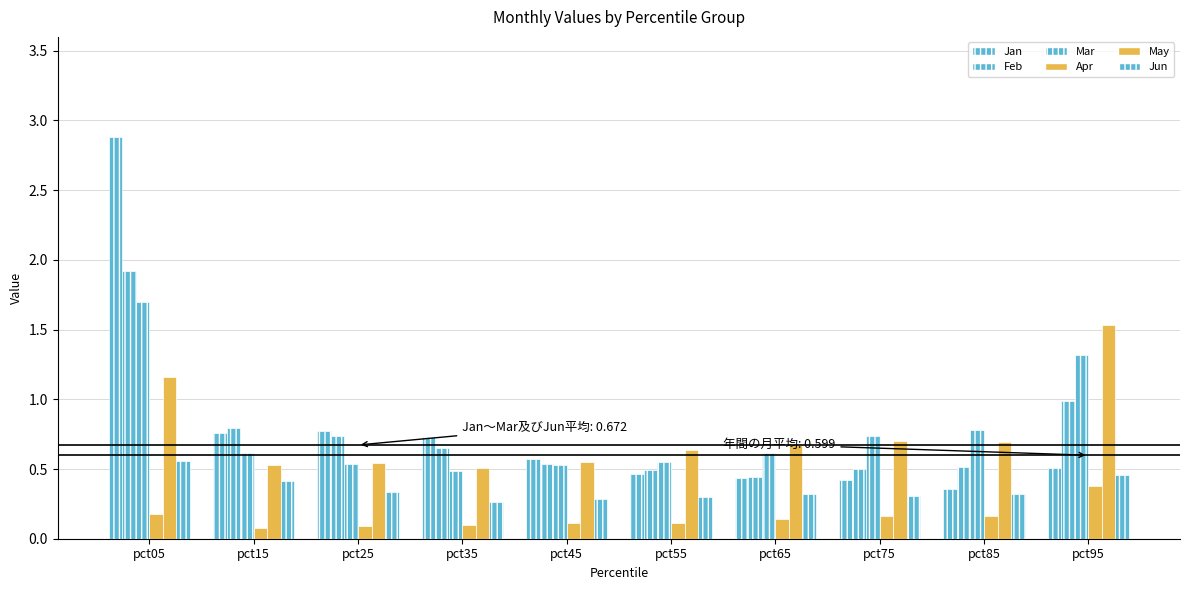

How many bars are there in total?

60